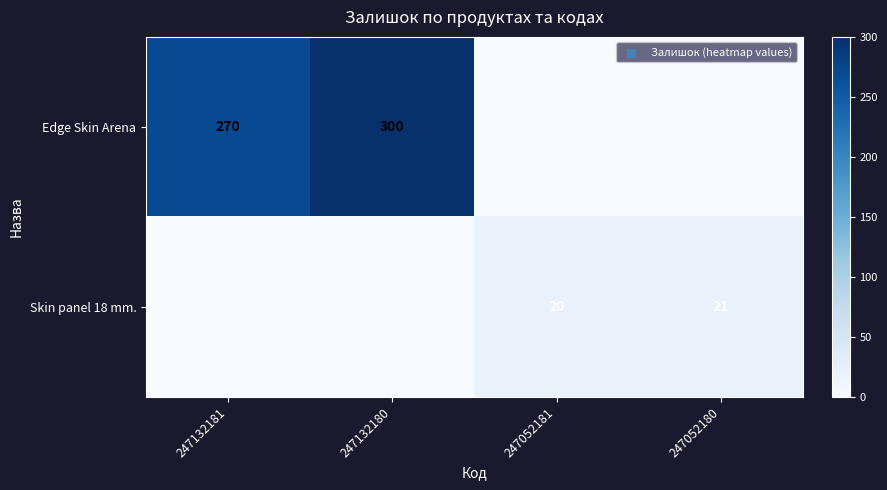

The value of Edge Skin Arena at 247132181 is 142. True or false?

False